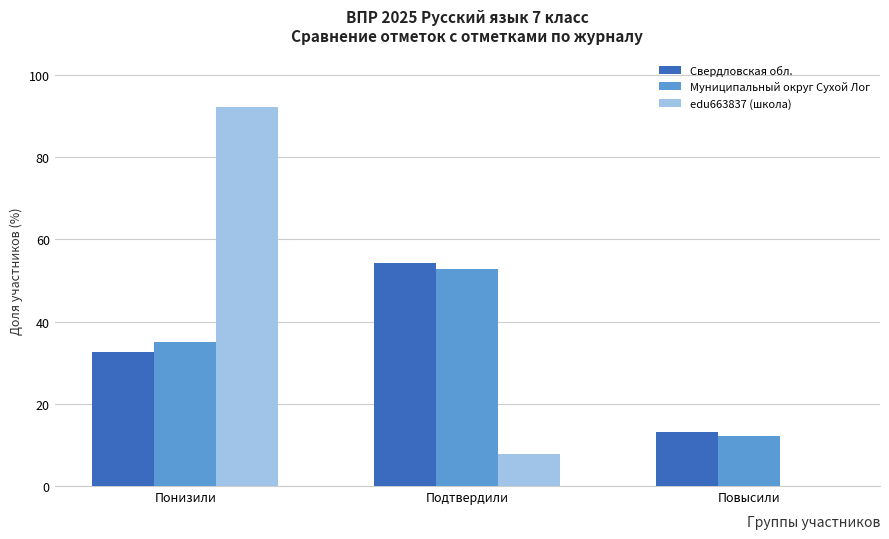

Between Понизили and Подтвердили, which series saw the biggest shift?

edu663837 (школа)